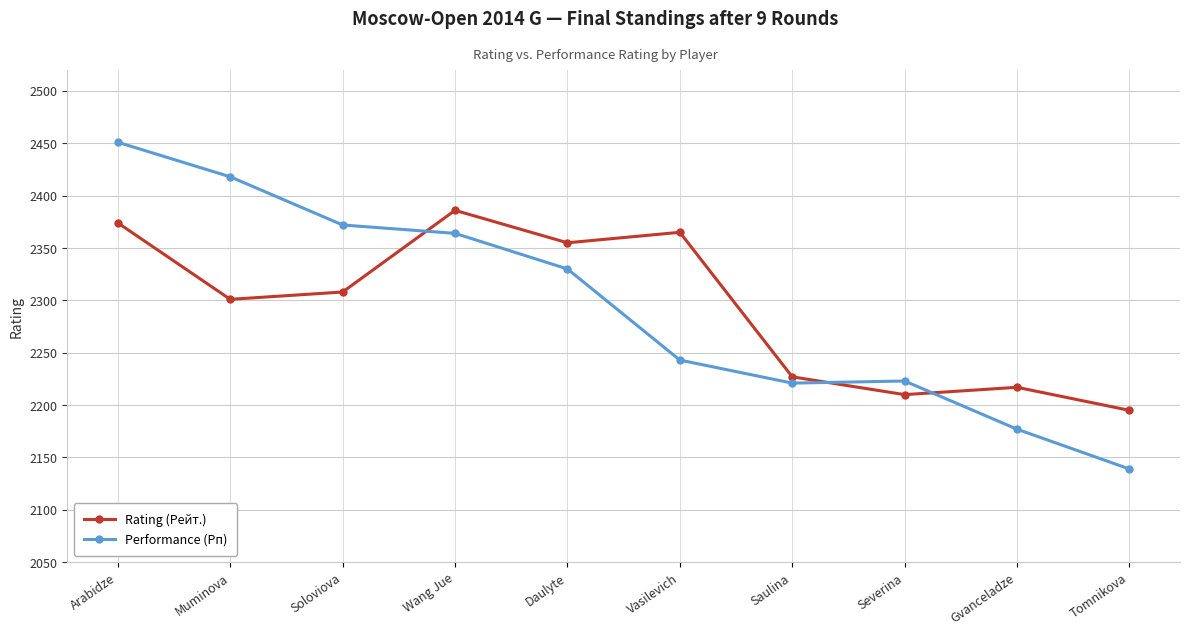

Where is Rating (Рейт.) nearest to the value 2290?

Muminova